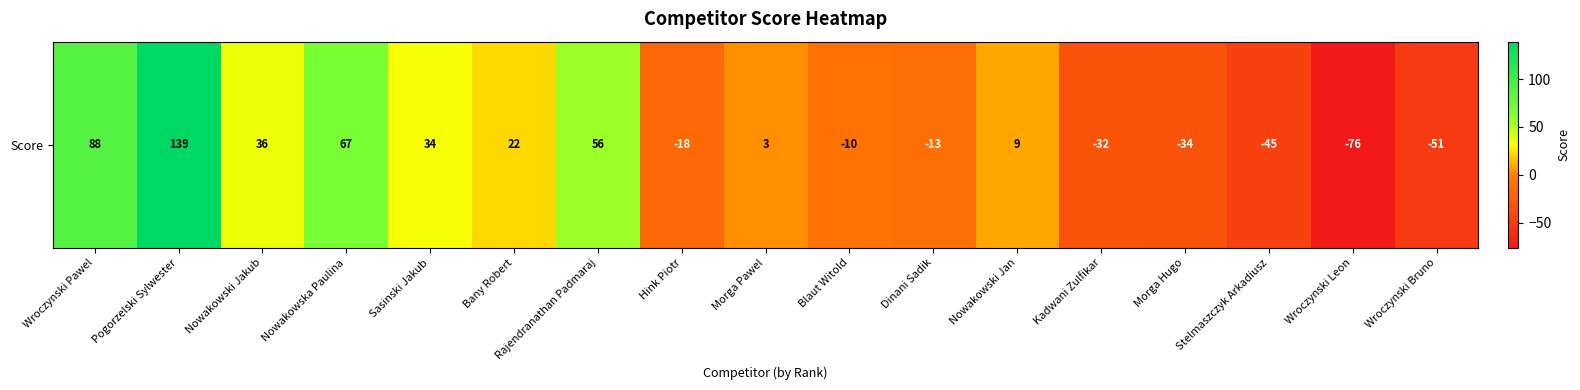

What is the minimum value shown in the chart?

-76